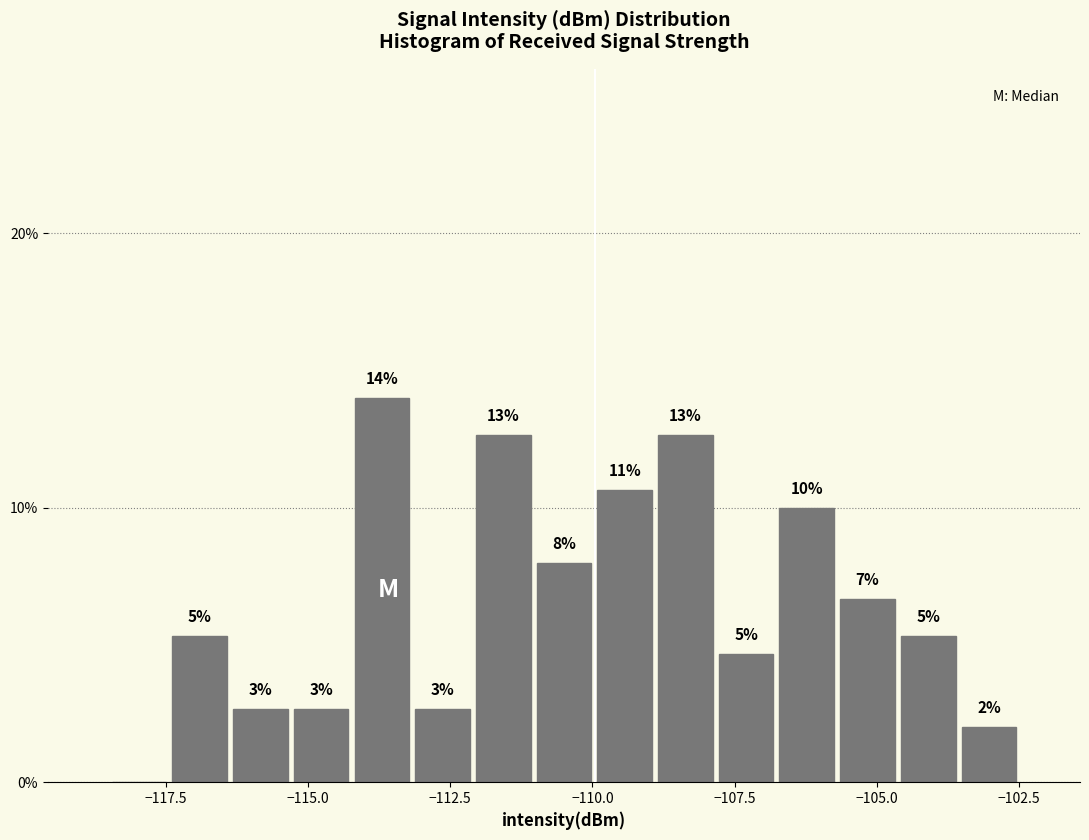

Around what value on the x-axis is the tallest bar? Give the approximate position of its centre, as read against the axis.

-113.5